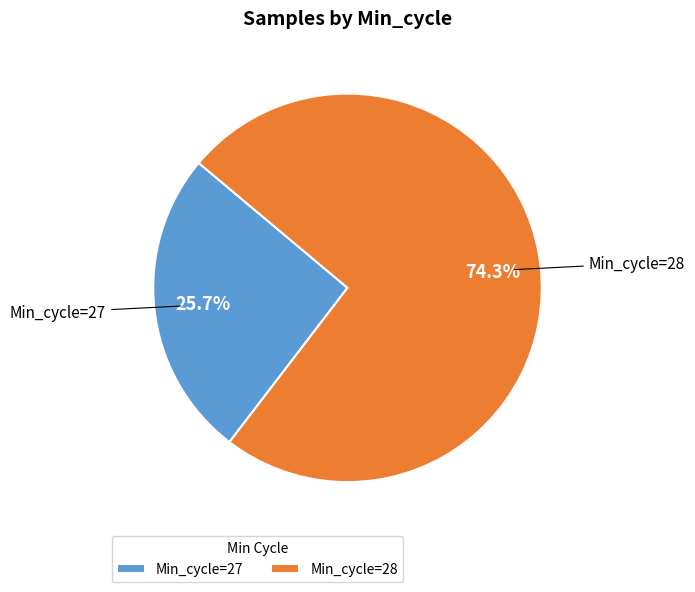

Which slice is the largest?

Min_cycle=28